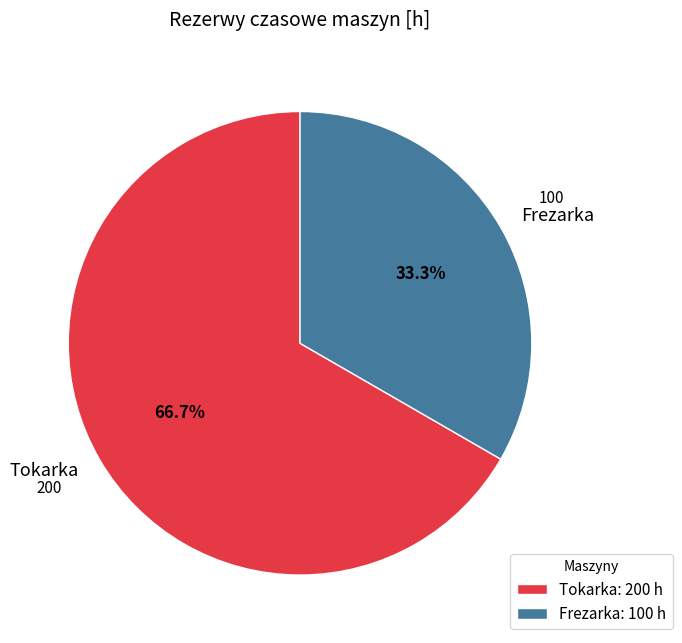

To the nearest percent, what portion does Tokarka represent?

67%